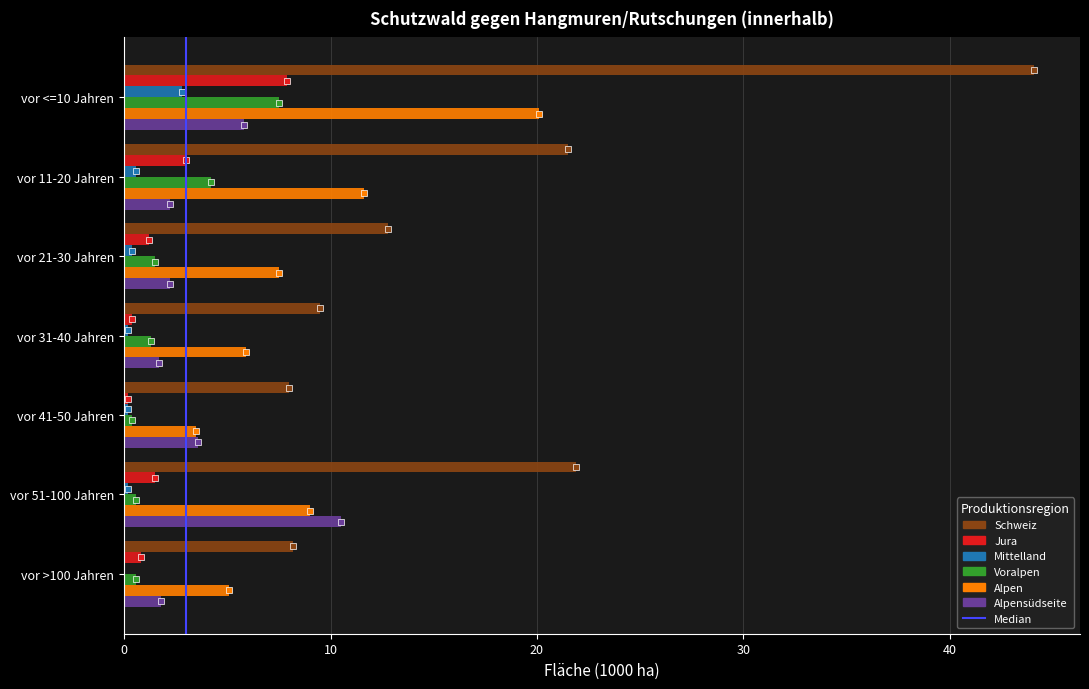

What is the sum of all Alpensüdseite values?

27.8